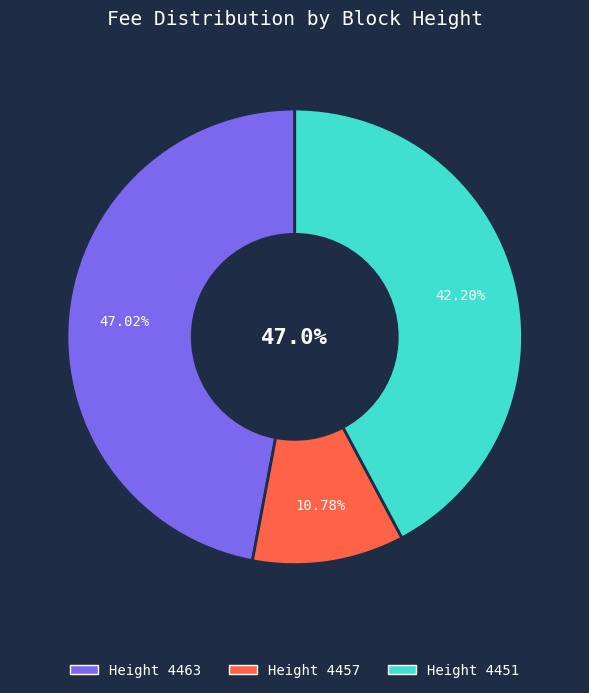

The 4463 slice represents 55% of the pie. True or false?

False